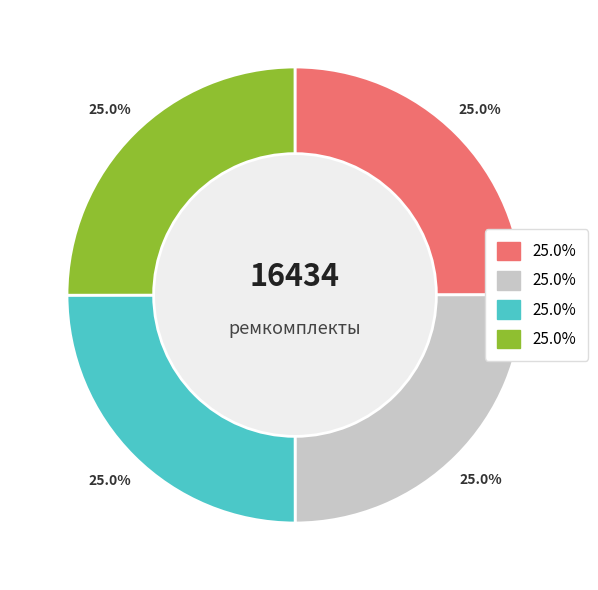

Is there a majority slice in this chart?

No